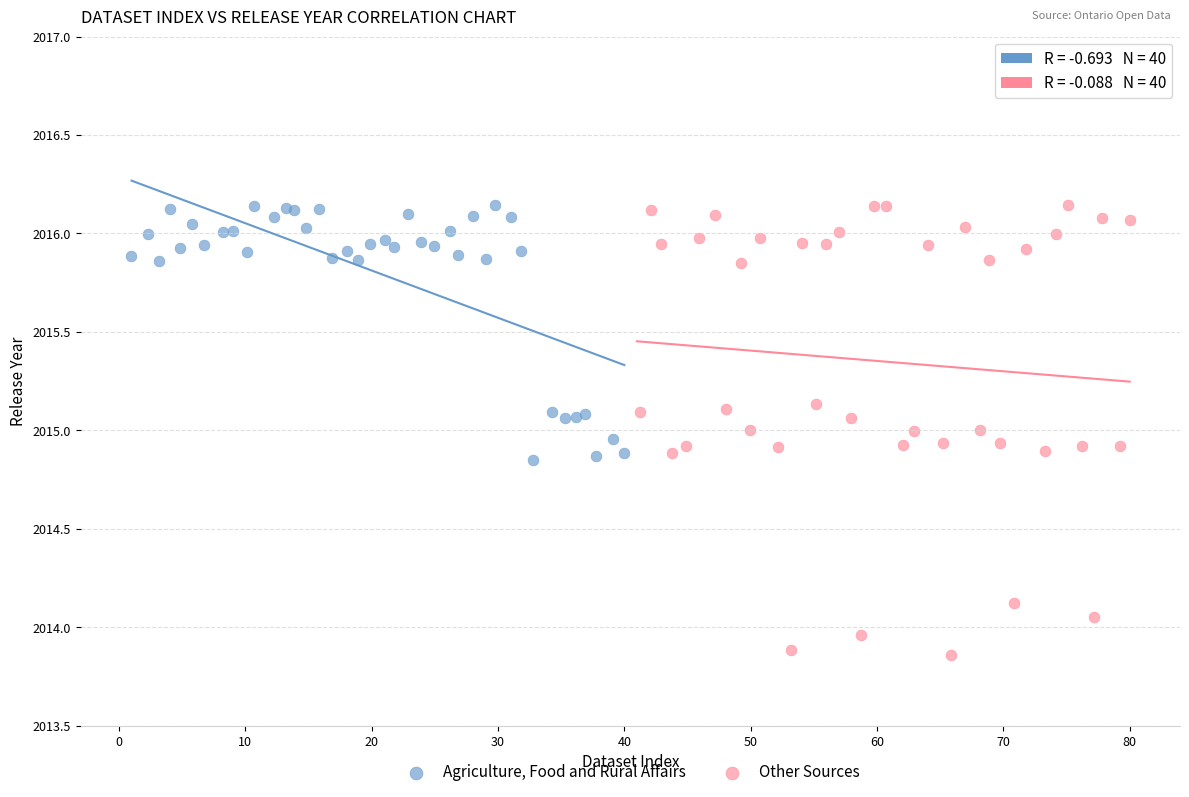

Which series reaches the minimum Y coordinate?

Other Sources